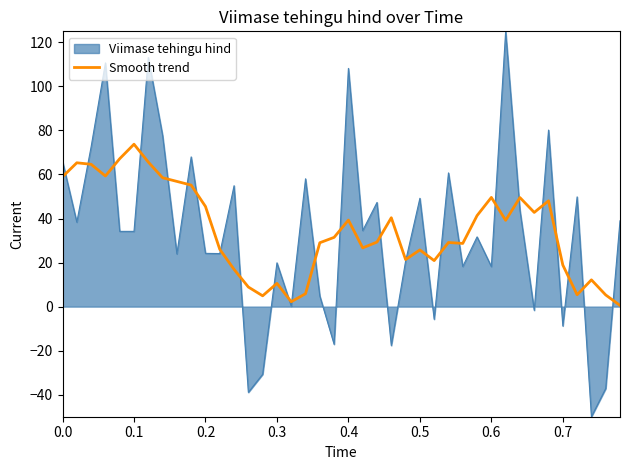

Does the chart have visible grid lines?

No